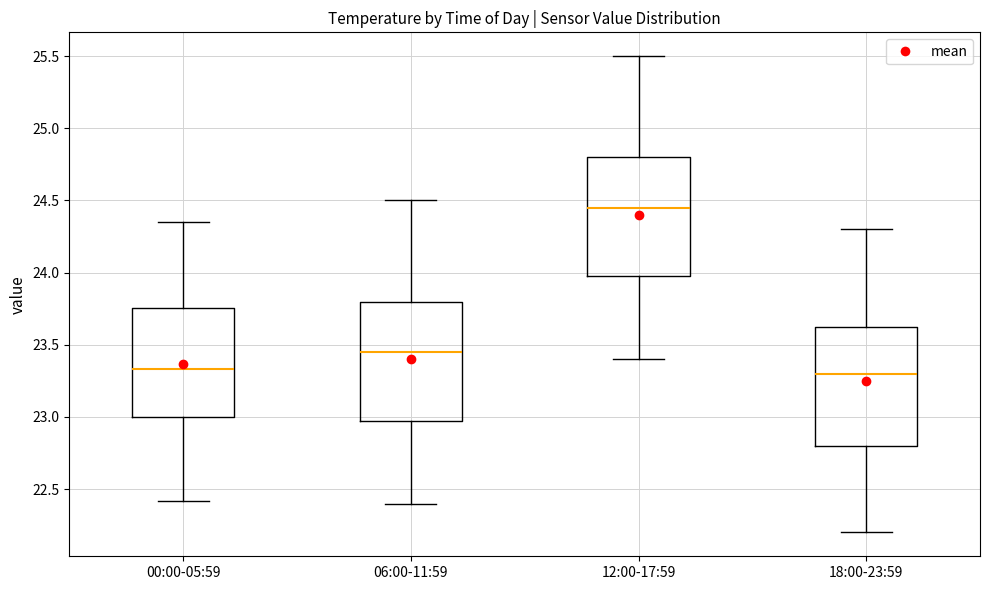

Reading left to right, read every box against the y-axis: the position of its median line, the range the box covers, and the ends of its whiskers. The values are not printed on the chart, so give them approximately, as read against the axis.

00:00-05:59: median 23.35, box 23.00 to 23.75, whiskers 22.40 to 24.35
06:00-11:59: median 23.45, box 23.00 to 23.80, whiskers 22.40 to 24.50
12:00-17:59: median 24.45, box 24.00 to 24.80, whiskers 23.40 to 25.50
18:00-23:59: median 23.30, box 22.80 to 23.65, whiskers 22.20 to 24.30